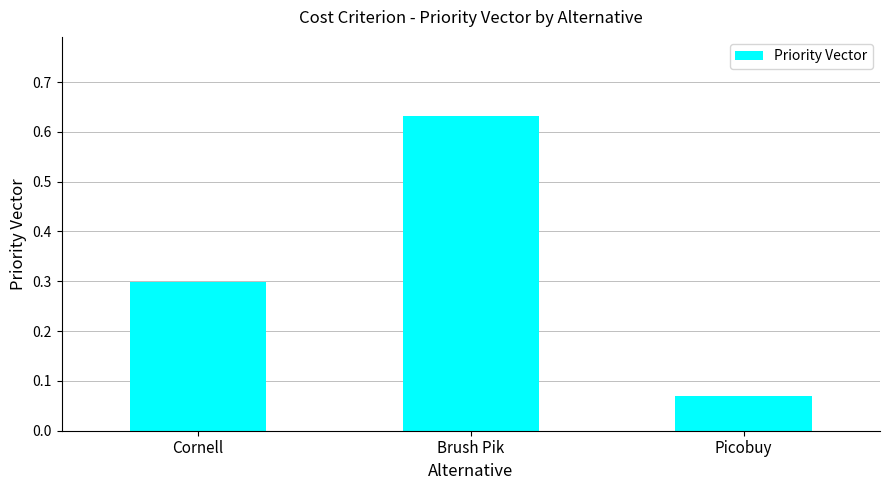

What is the sum of the values at Cornell and Brush Pik?

0.9